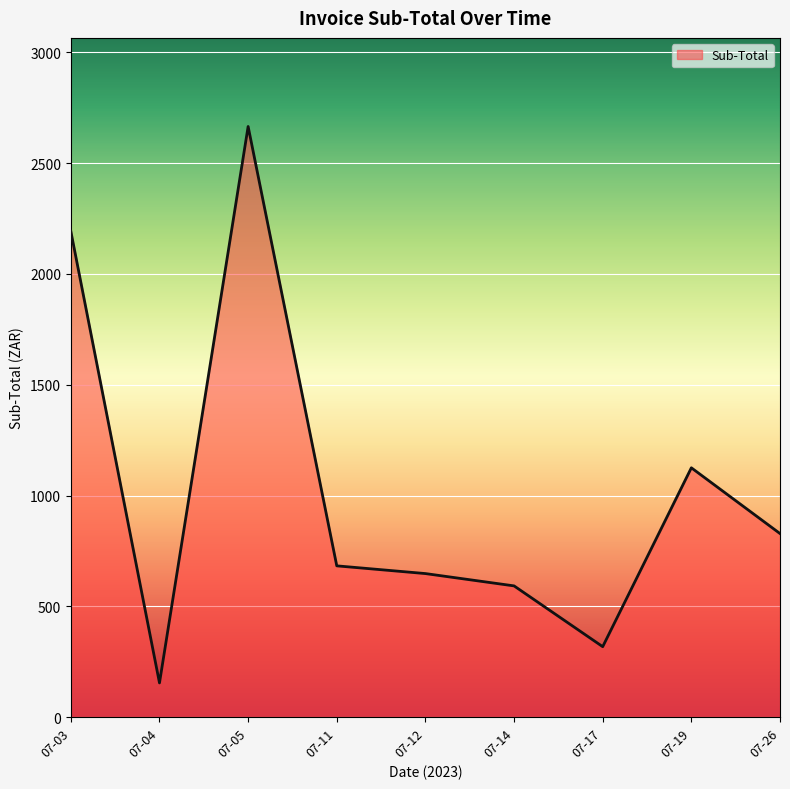

What is the greatest value displayed?

2664.8